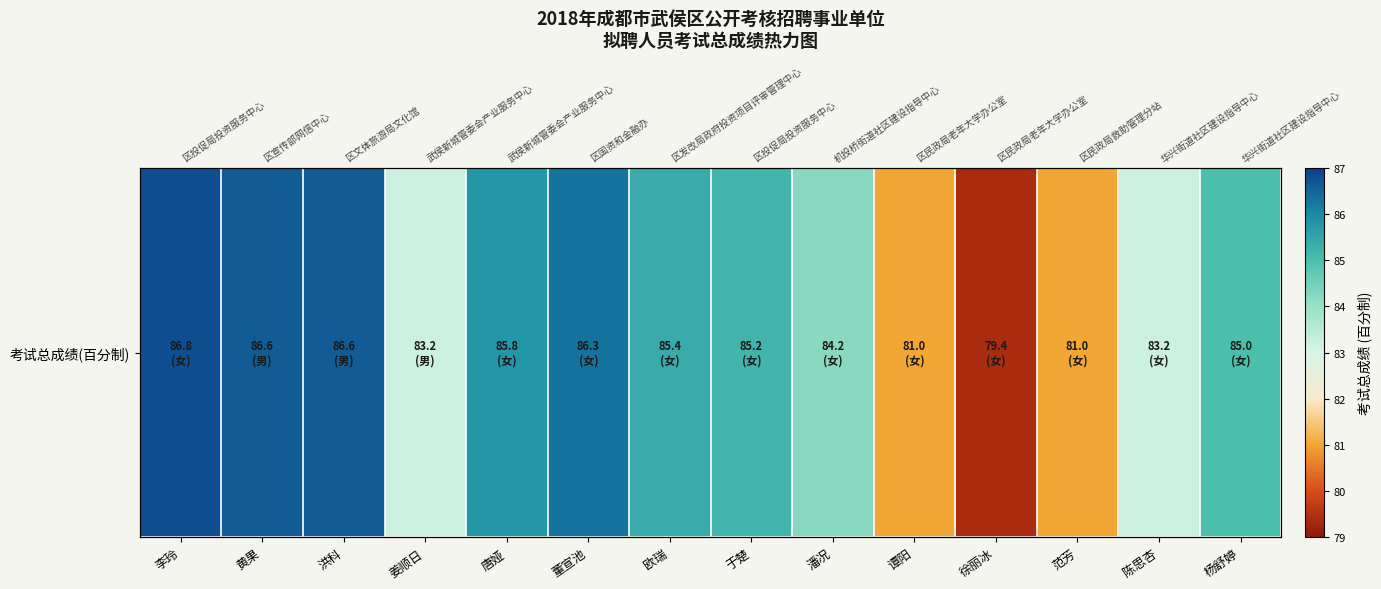

What is the change in value from 唐娅 to 谭阳?

-4.8